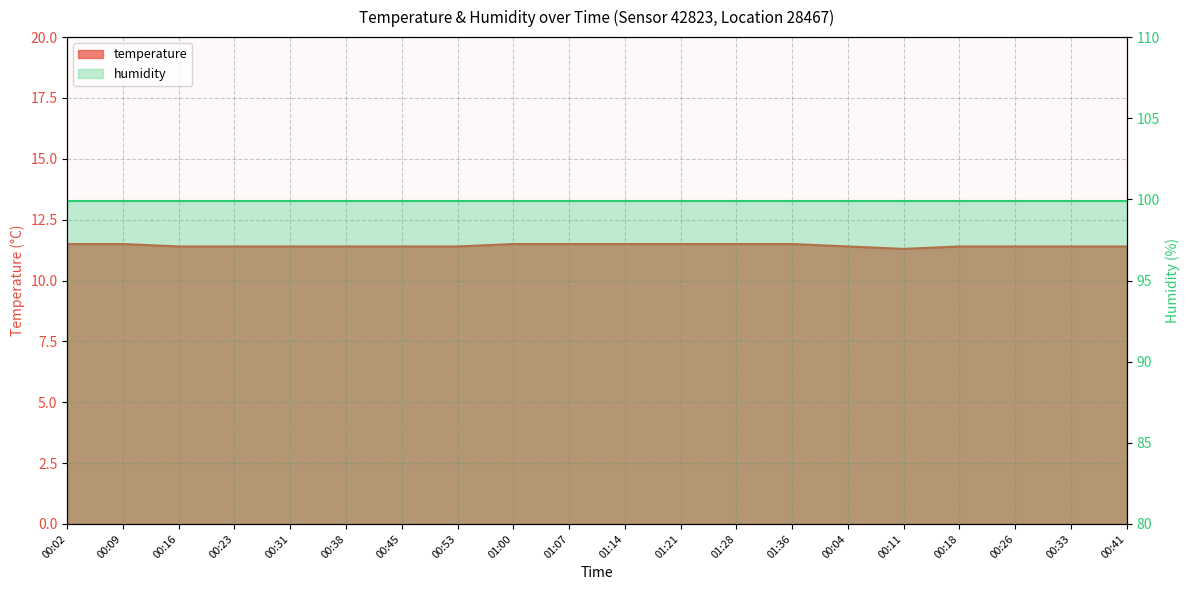

At which label is the value closest to 11?

00:11